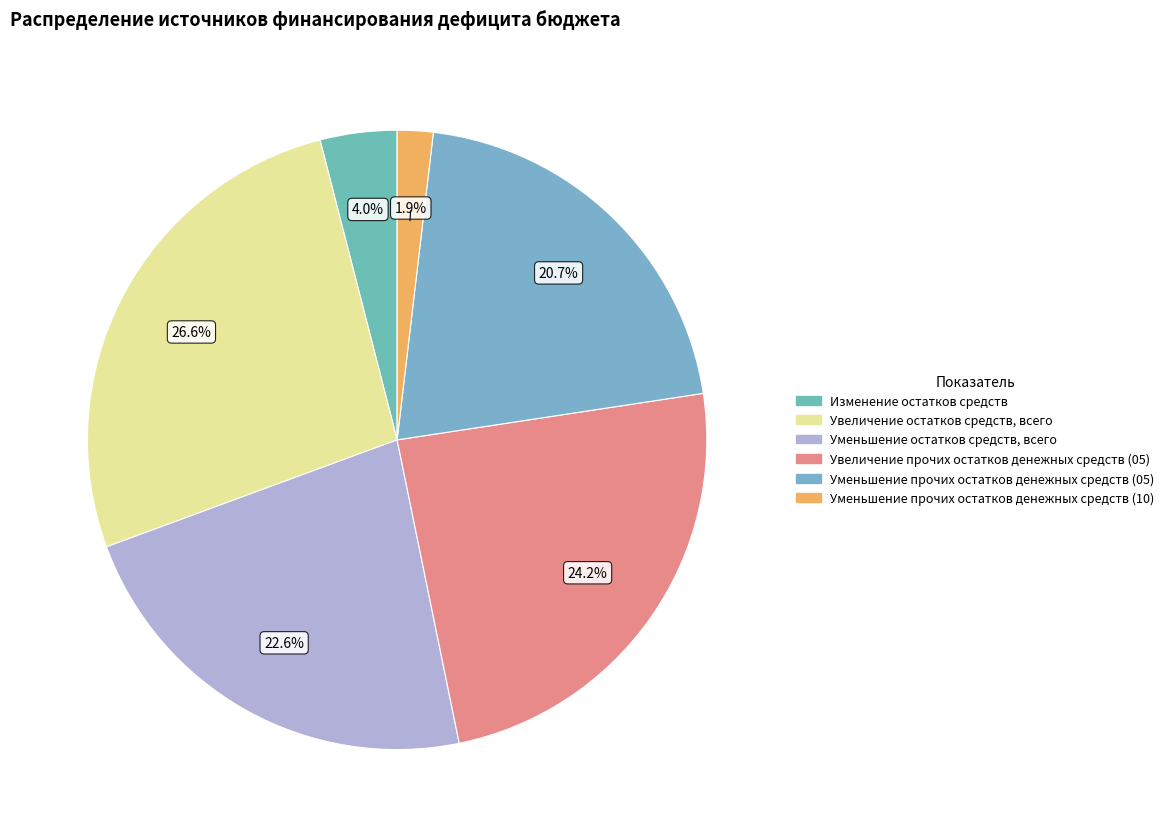

Is there any slice that represents more than half of the pie?

No